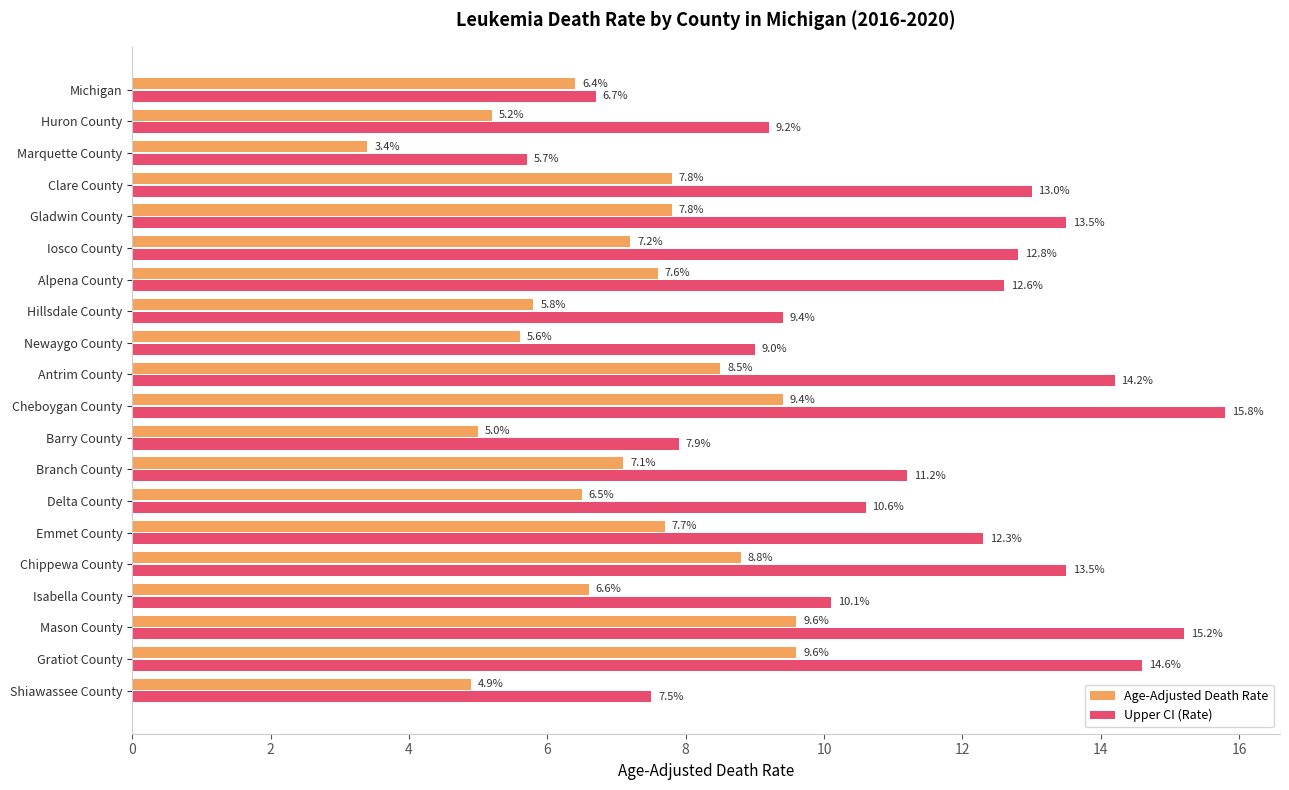

What is the approximate value of Age-Adjusted Death Rate at Branch County?

7.1